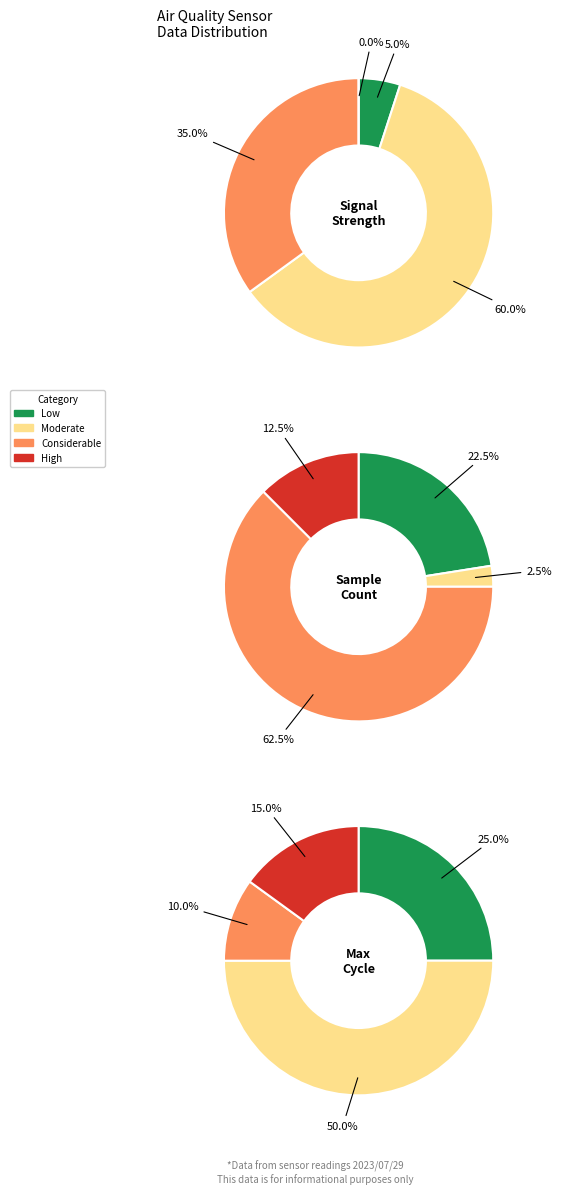

Does 8 represent more than half of the total?

No